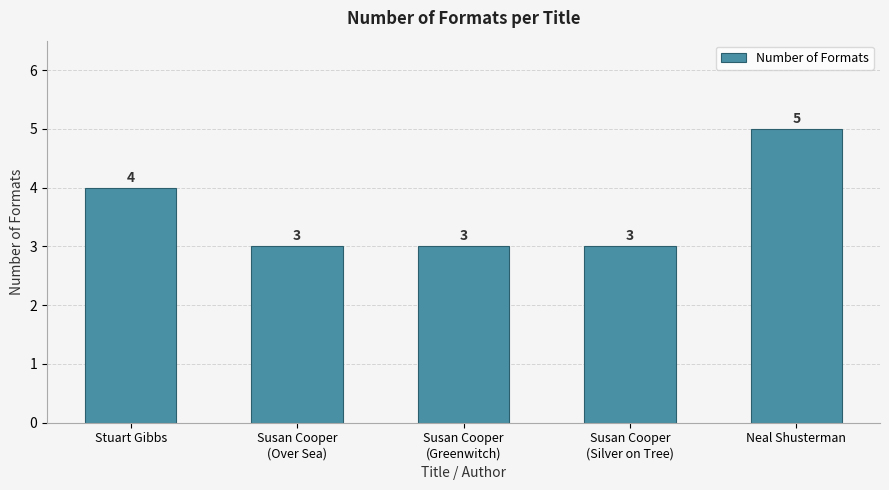

Between Stuart Gibbs and Susan Cooper
(Greenwitch), which is larger?

Stuart Gibbs